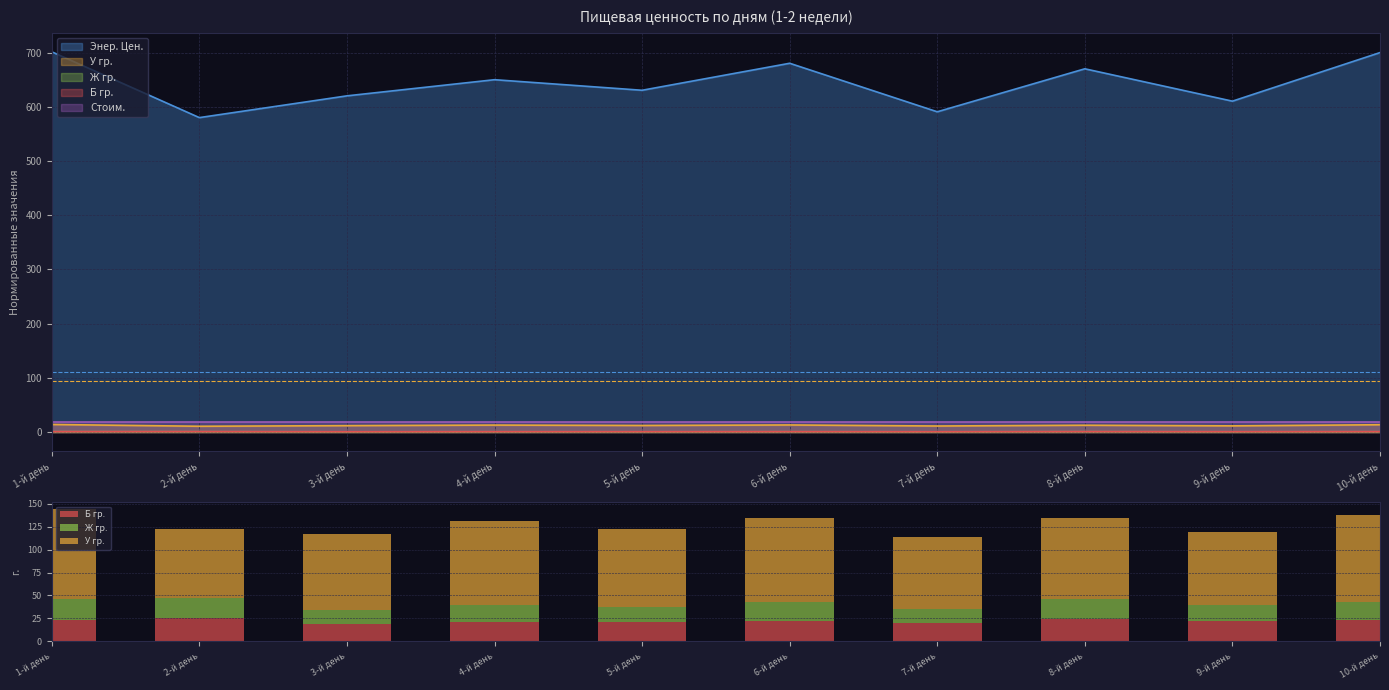

Is it true that У гр. equals 75.3 at 2-й день?

True